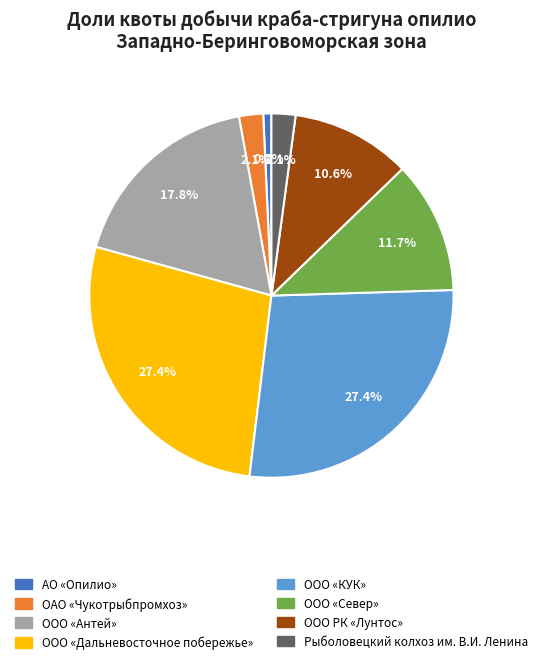

Is it true that ООО «Антей» is 18% of the pie?

True